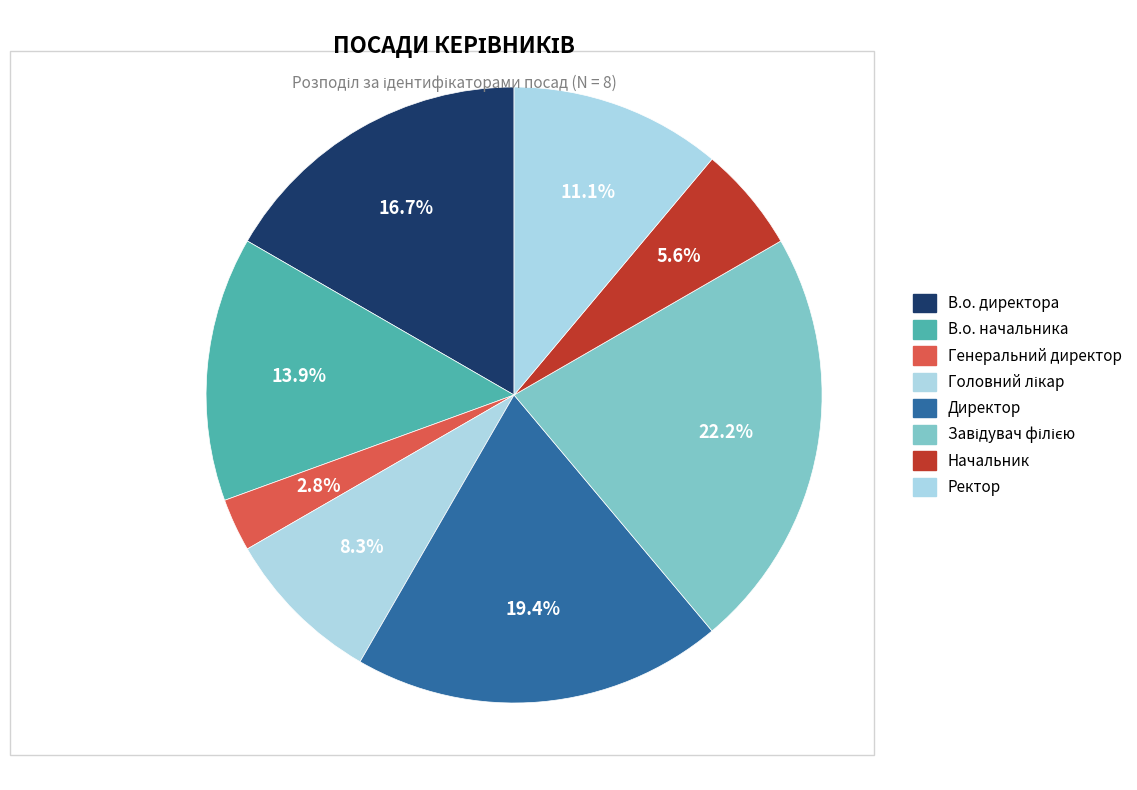

Rank the categories by value from highest to lowest.

Завідувач філією, Директор, В.о. директора, В.о. начальника, Ректор, Головний лікар, Начальник, Генеральний директор